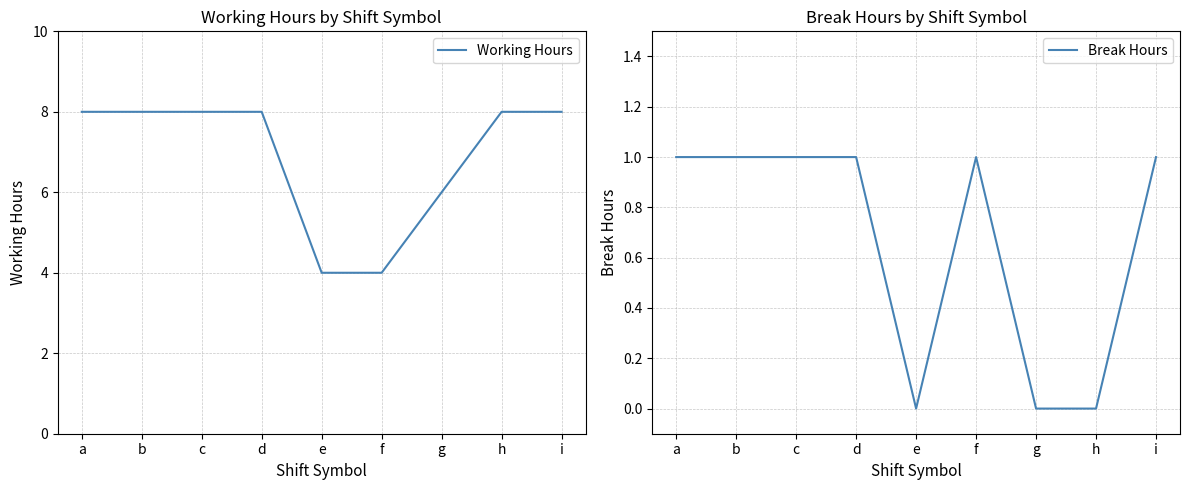

How many Break Hours values are between 0 and 1?

9